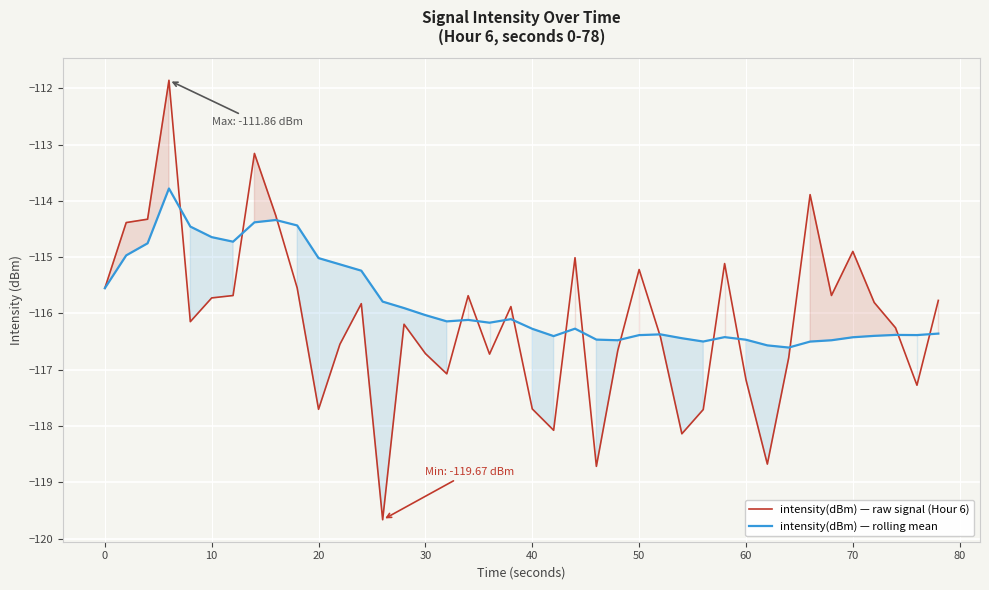

Which series has the widest spread of values?

intensity(dBm) — raw signal (Hour 6)